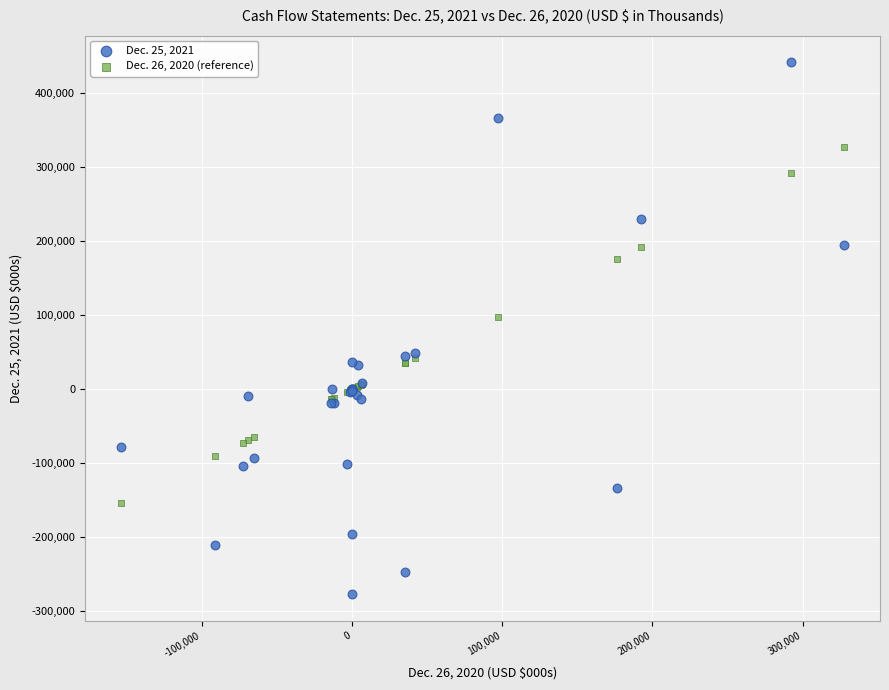

What is the X range (max minus min) for the scatter plot?

480799